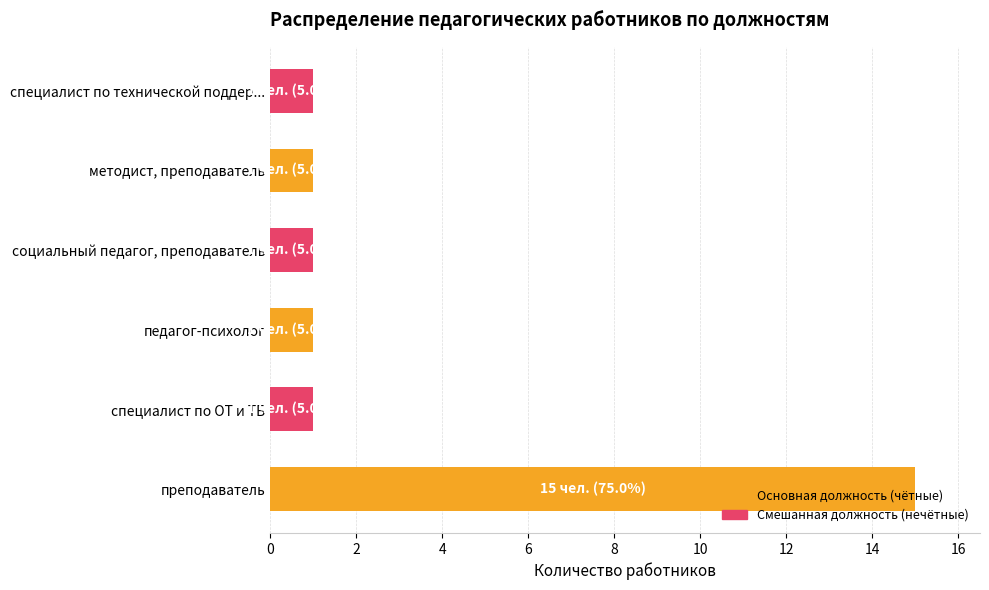

Approximately how many times larger is the value at специалист по технической поддер... compared to социальный педагог, преподаватель?

1.0